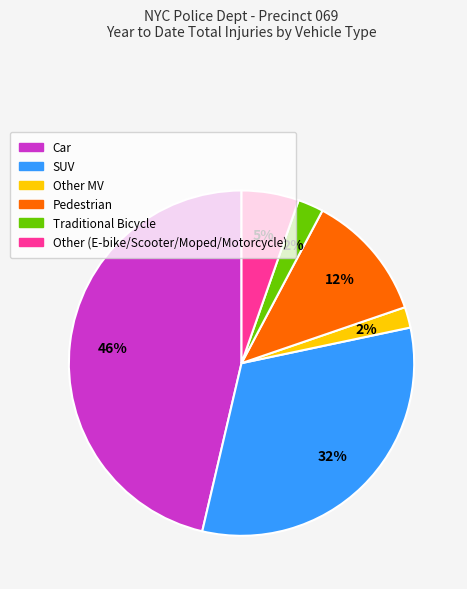

Does any single category account for the majority?

No